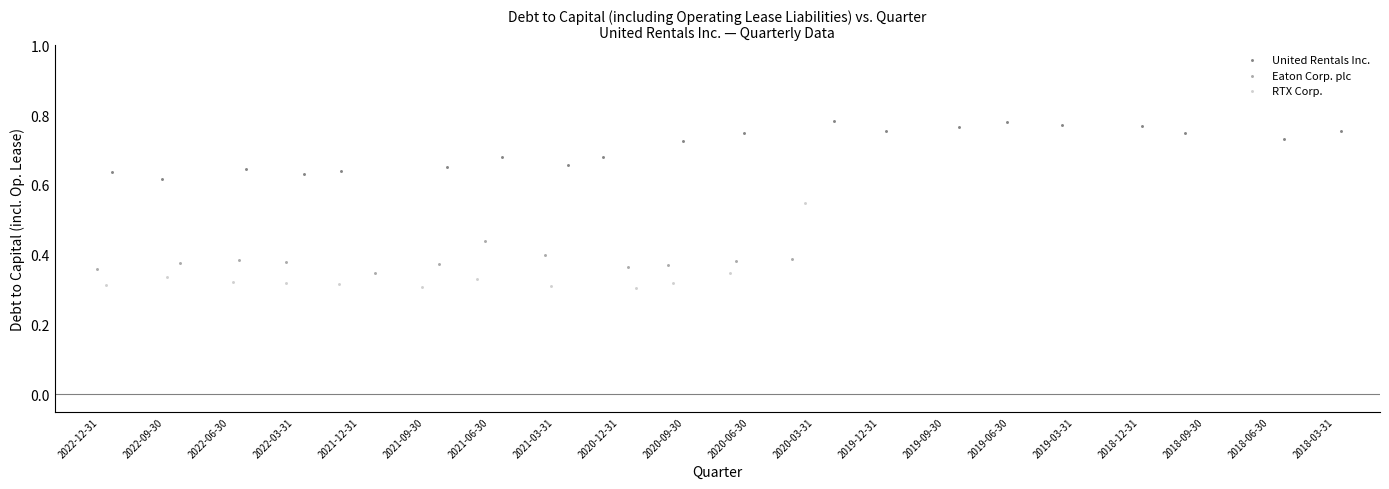

What are all the series names shown in the legend?

United Rentals Inc., Eaton Corp. plc, RTX Corp.